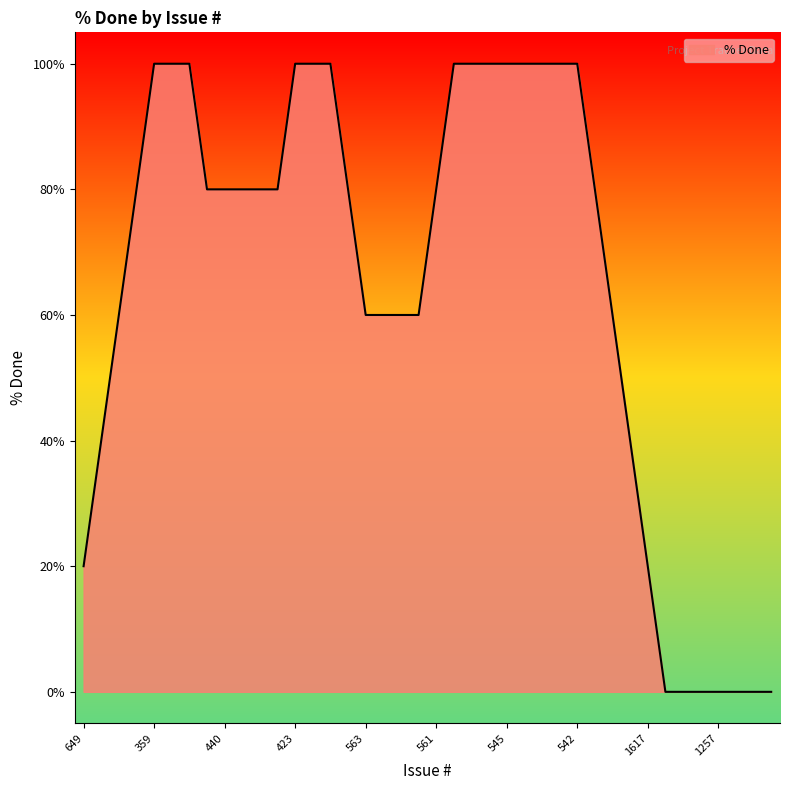

What is the difference between the maximum and minimum values?

100